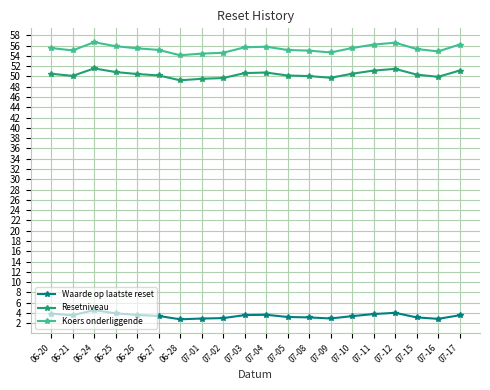

At how many categories does at least one series exceed 39?

20